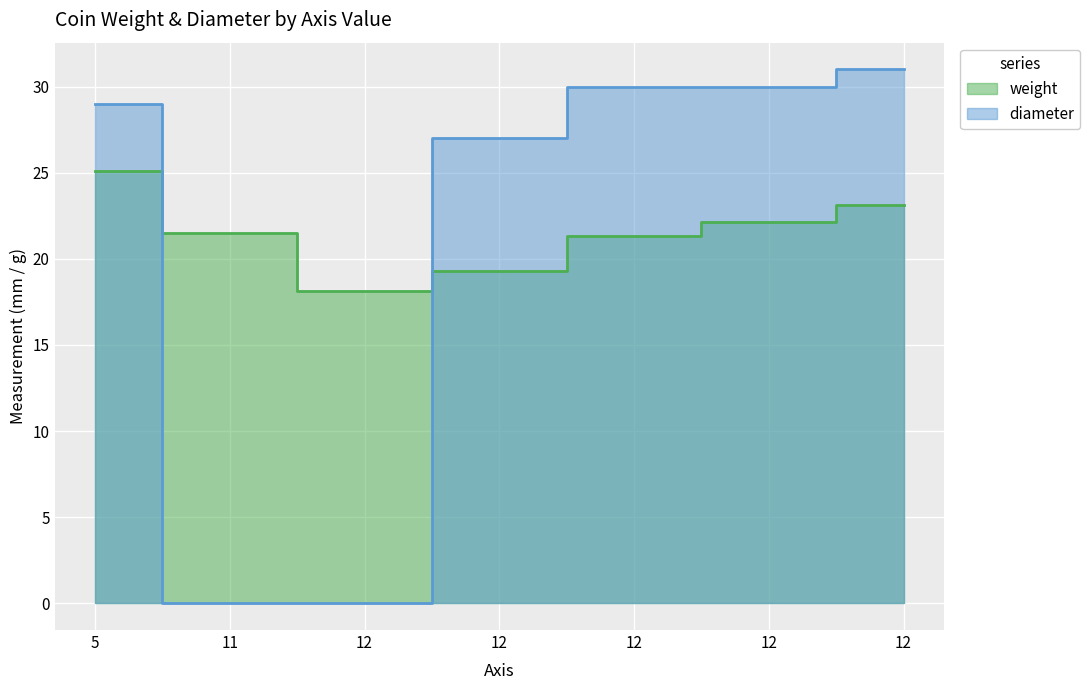

What is the approximate value of diameter at 12?

27.0